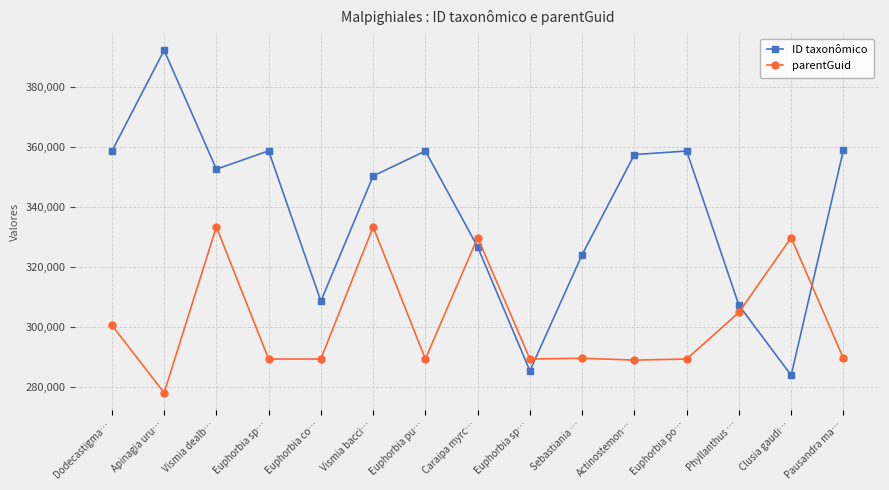

How many values in the ID taxonômico series are below 352687?

7